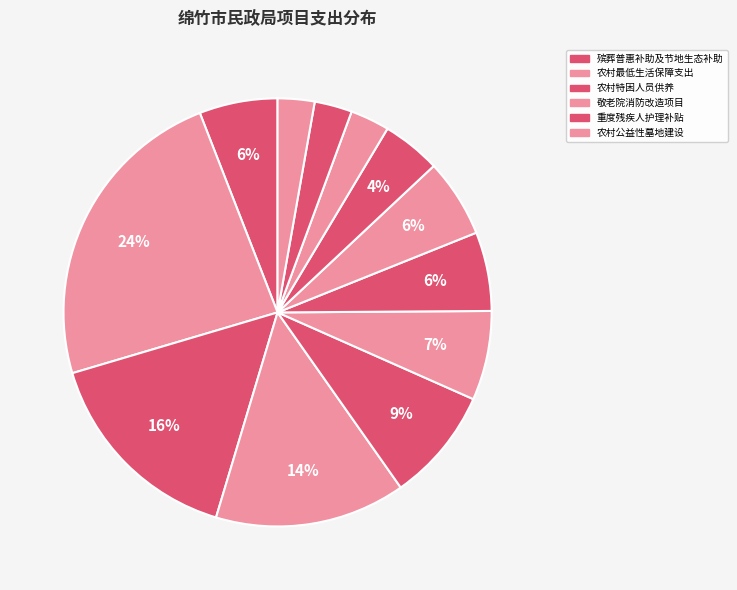

What is the largest slice in the pie chart?

农村最低生活保障支出